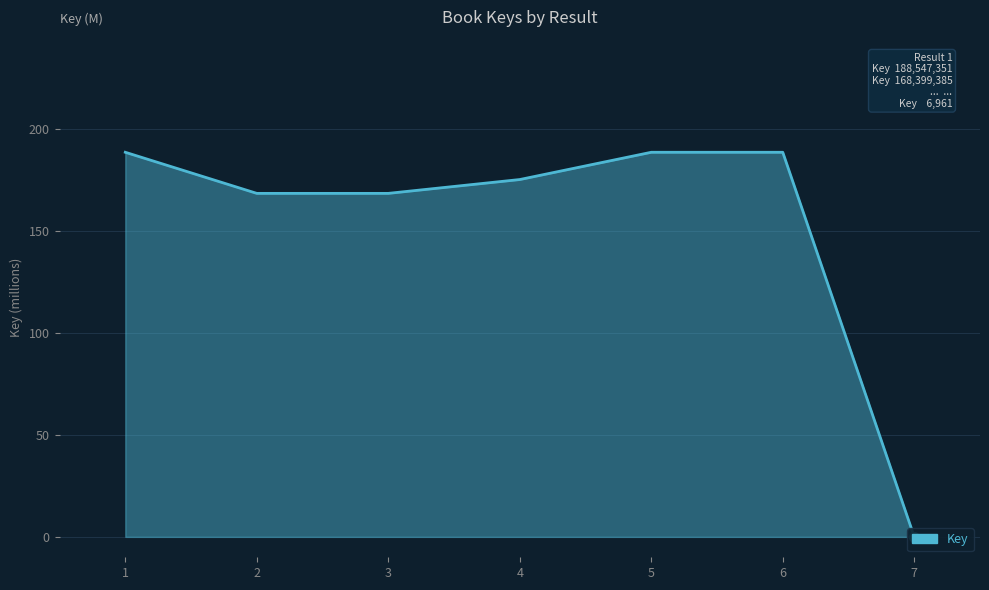

Approximately how many times larger is the value at 2 compared to 1?

0.9